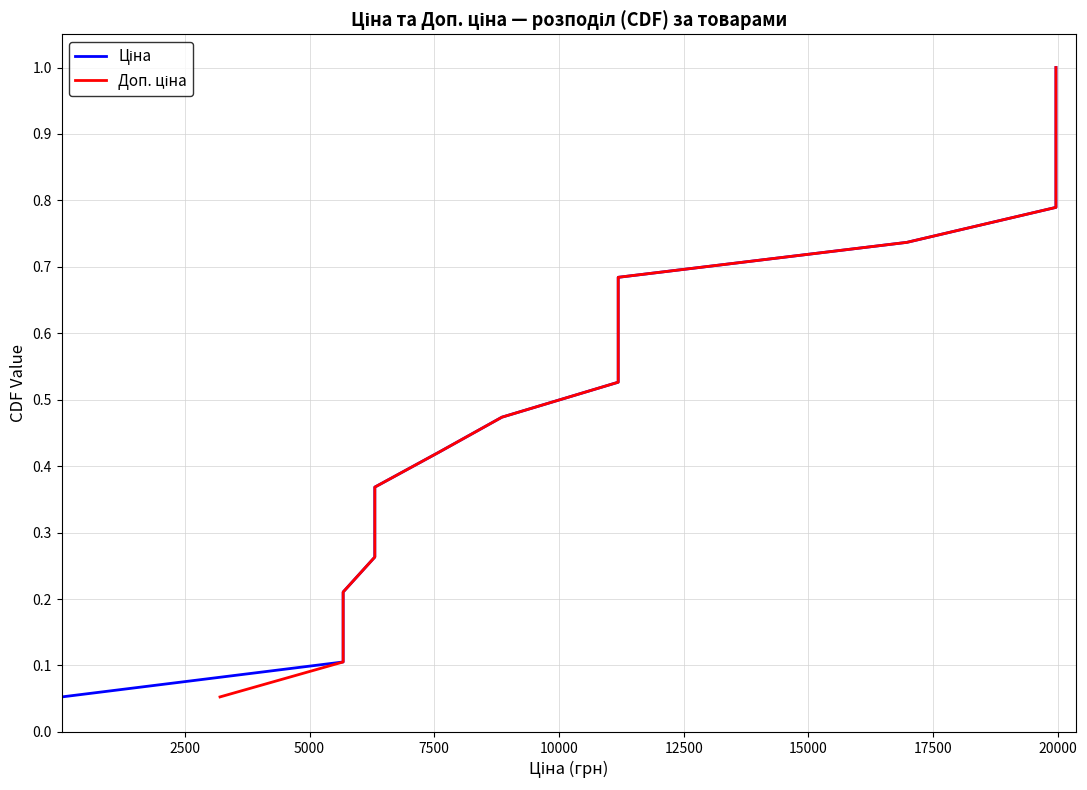

Rank the series by their maximum value, from highest to lowest.

Ціна, Доп. ціна